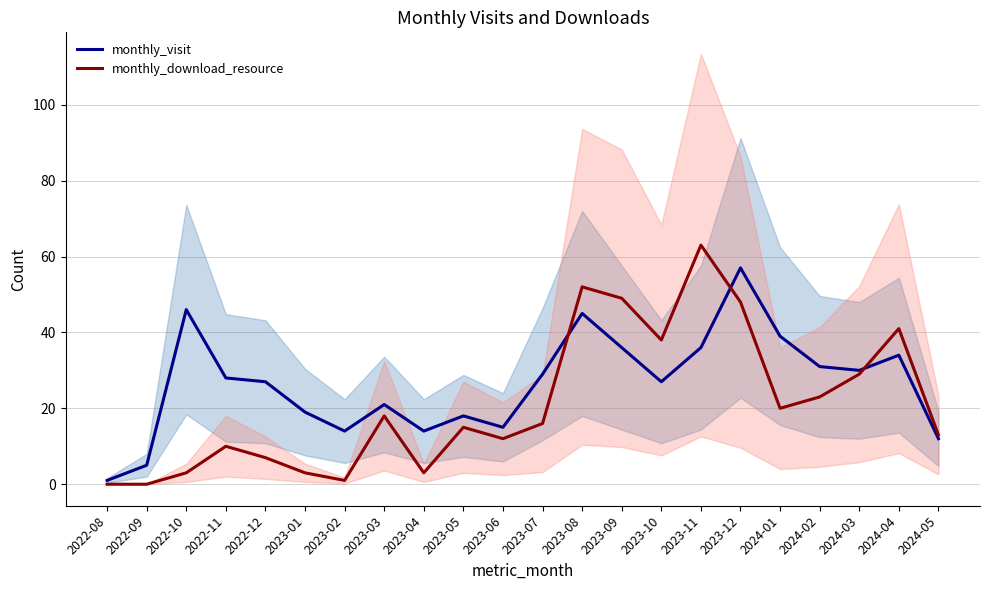

True or false: monthly_visit and monthly_download_resource intersect in this chart.

True